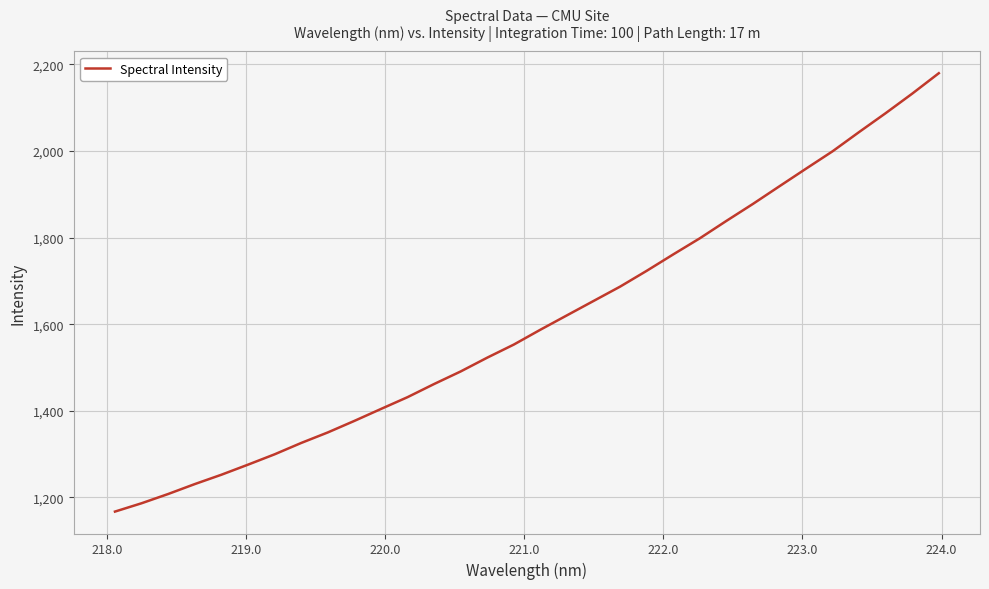

What is the minimum value shown in the chart?

1167.2